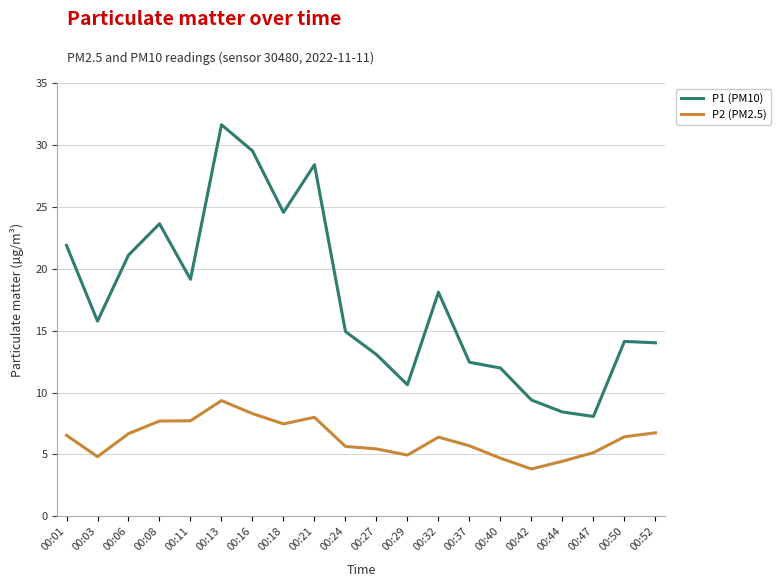

What are all the series names shown in the legend?

P1 (PM10), P2 (PM2.5)